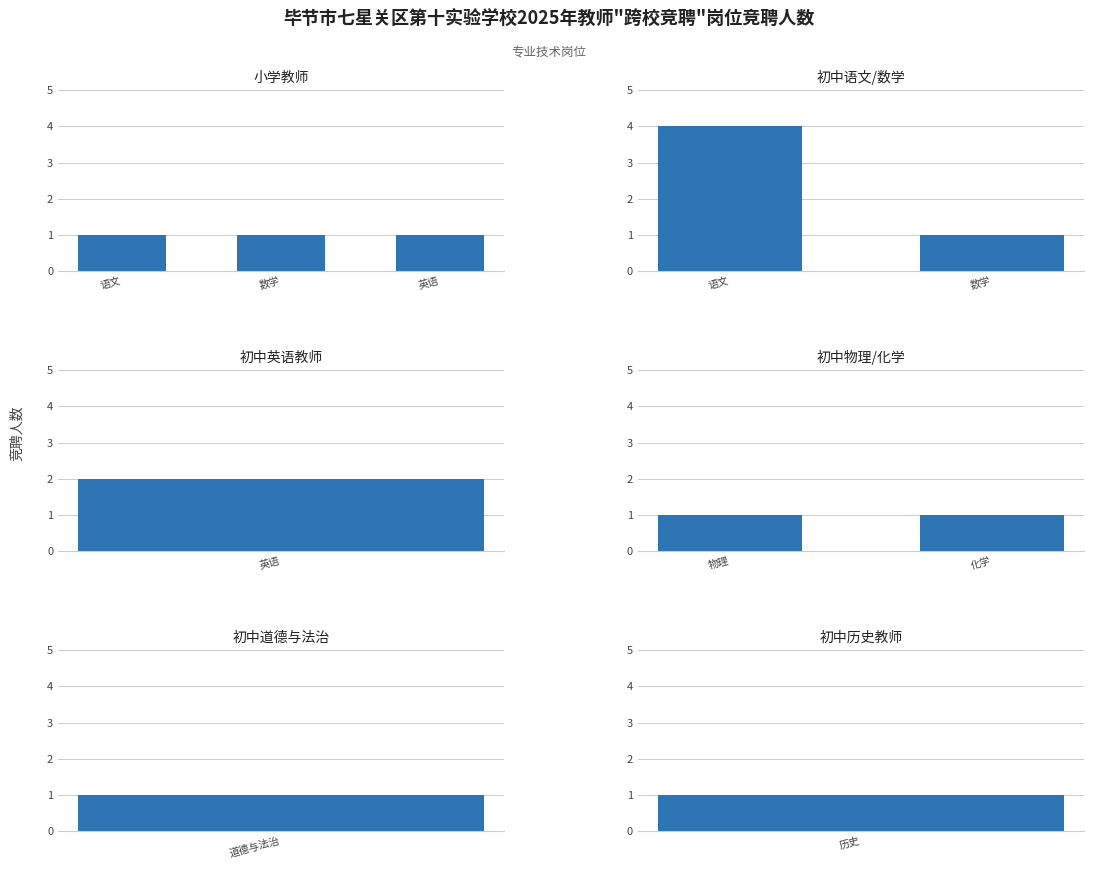

Approximately how many times larger is the value at 初中数学教师 compared to 初中化学教师?

1.0